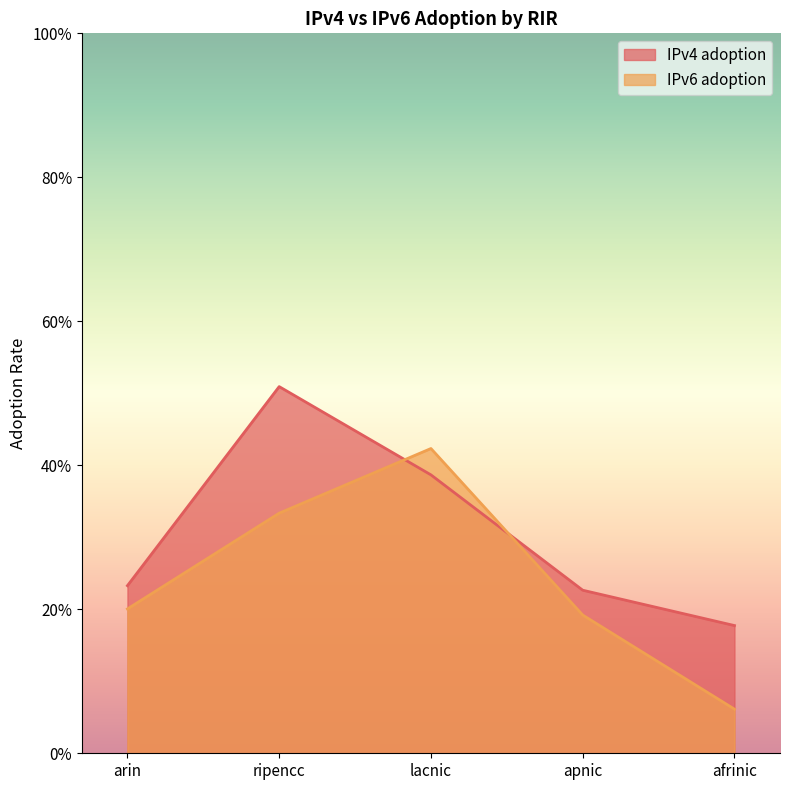

Which category has the lowest value in the IPv4 adoption series?

afrinic